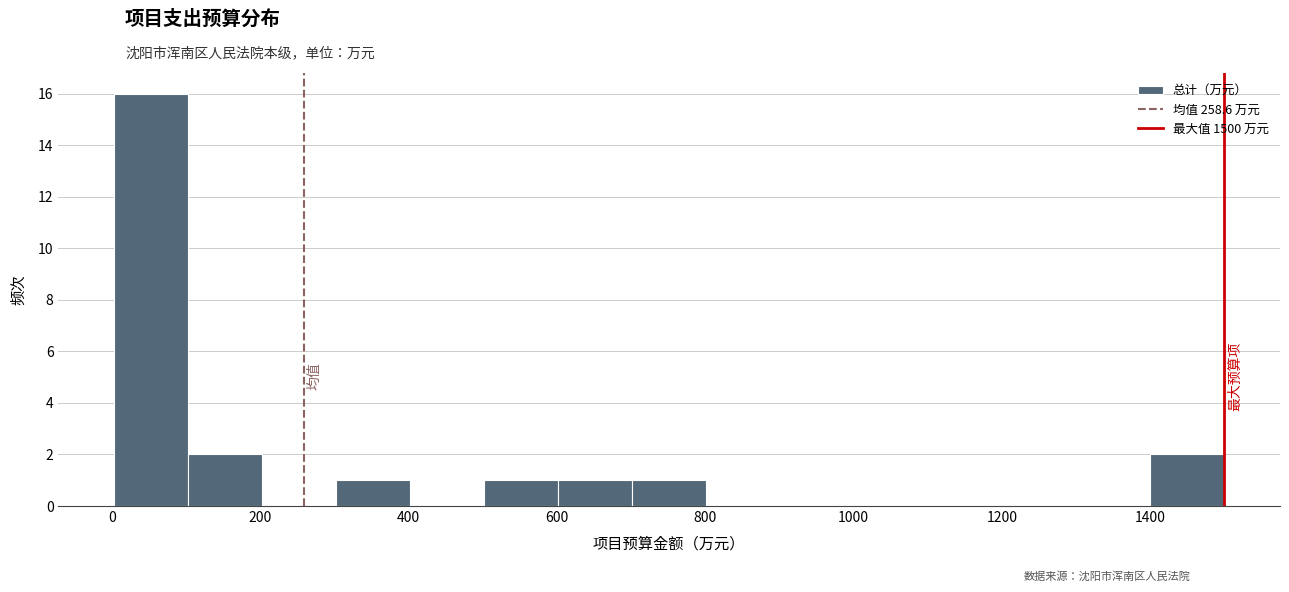

How tall is the bar that spans 500 to 600 on the x-axis? Neither the bar edges nor the heights are printed on the chart, so give them approximately, as read against the axes.

1